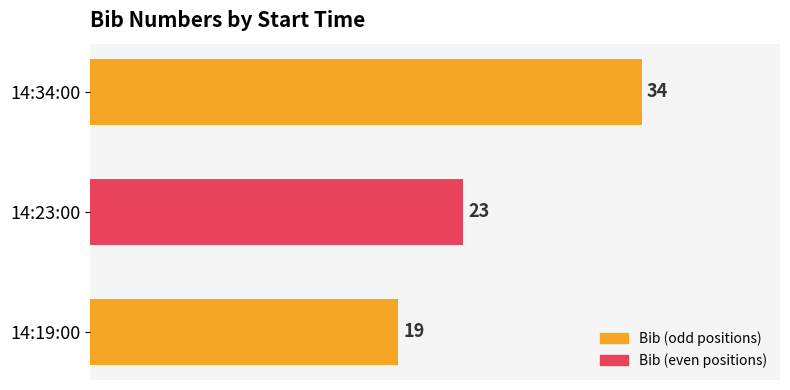

What is the ratio of the value at 14:19:00 to the value at 14:23:00?

0.8